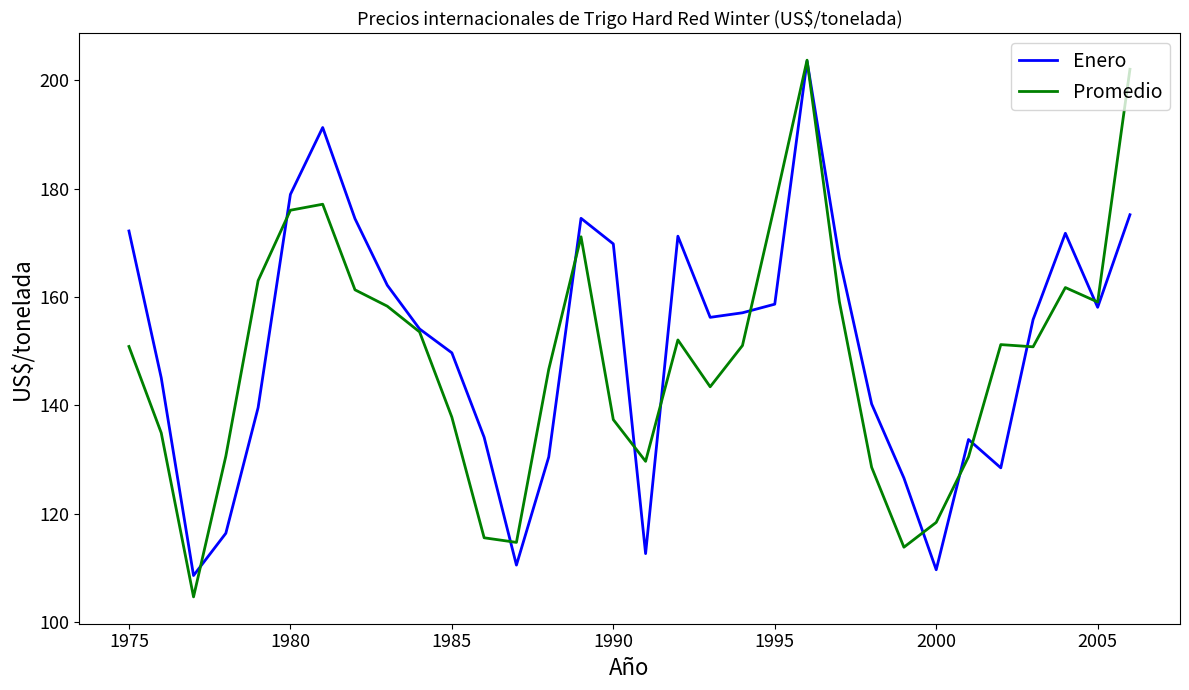

What is the minimum value for Promedio?

104.7